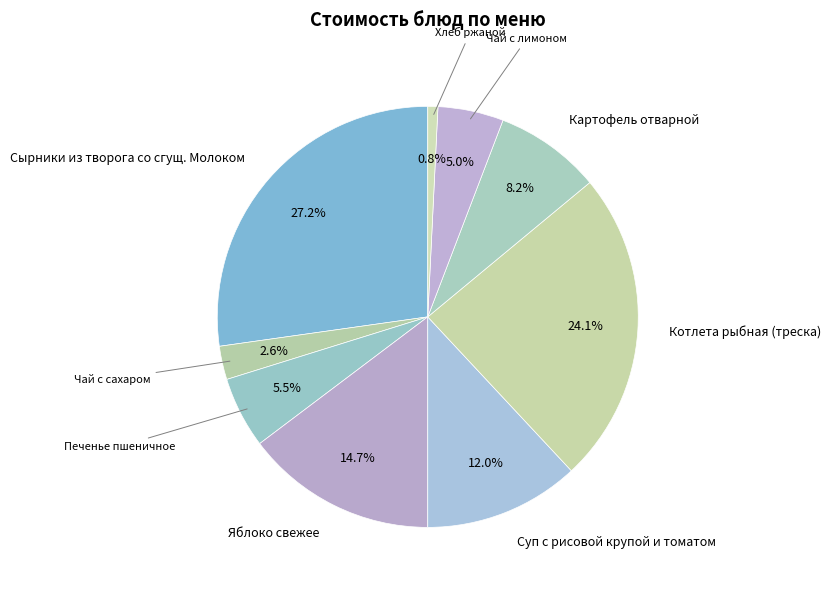

How many segments does this pie chart have?

9